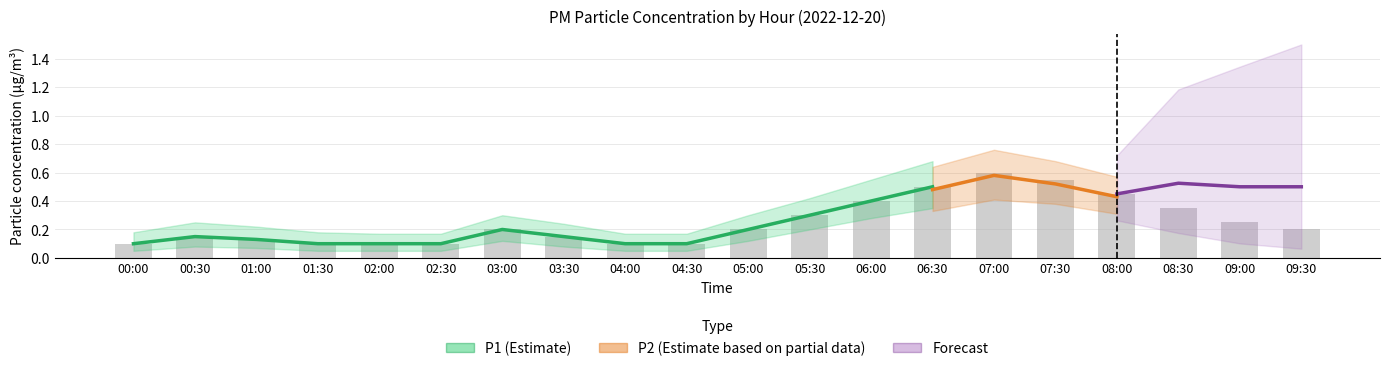

The value of P2_lower at 02:30 is 0.1. True or false?

False